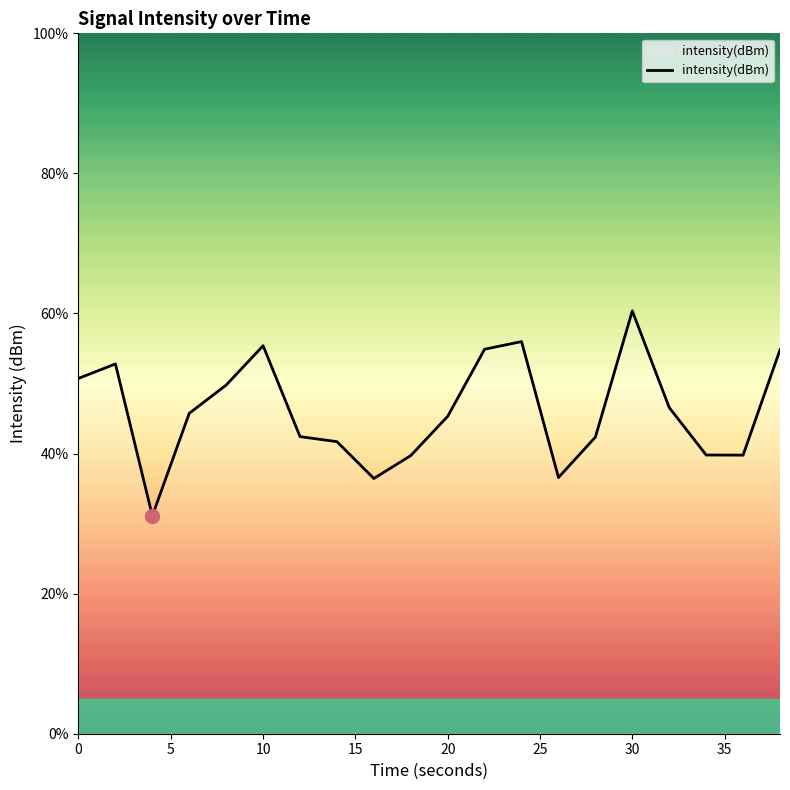

What is the greatest value displayed?

60.4